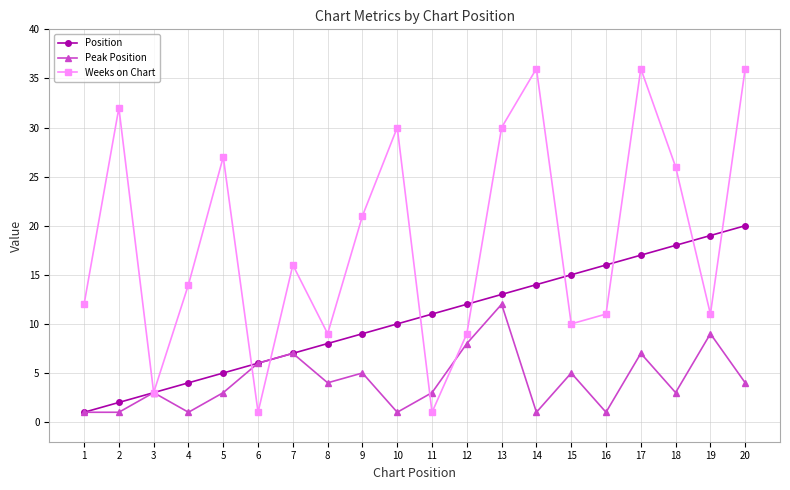

In Peak Position, how many points are higher than both neighbors (excluding endpoints)?

7